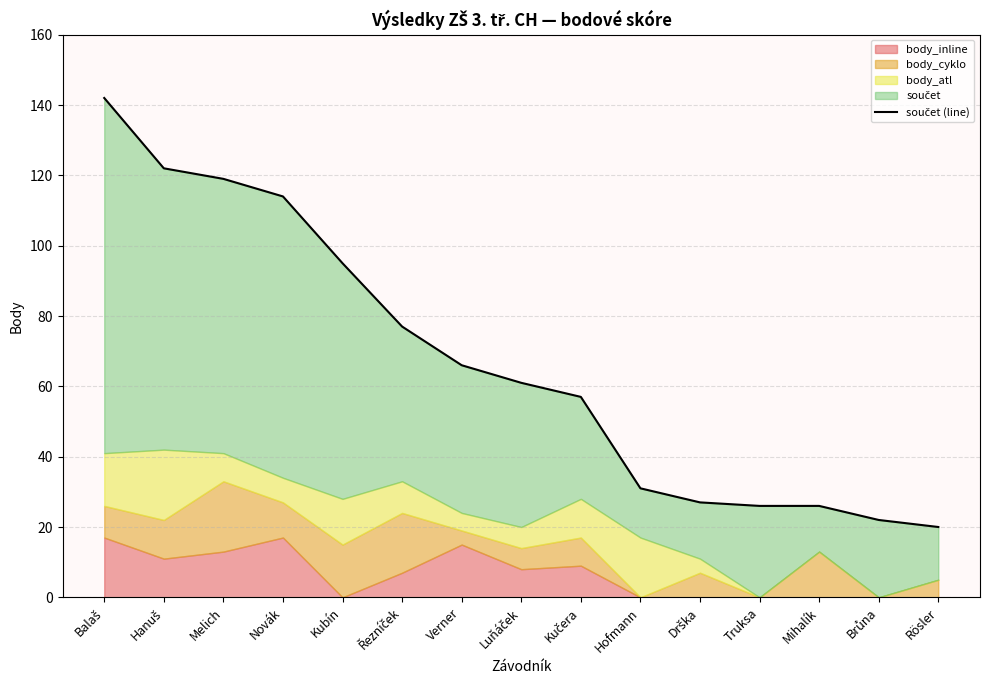

Which category has the highest value across all series?

Balaš